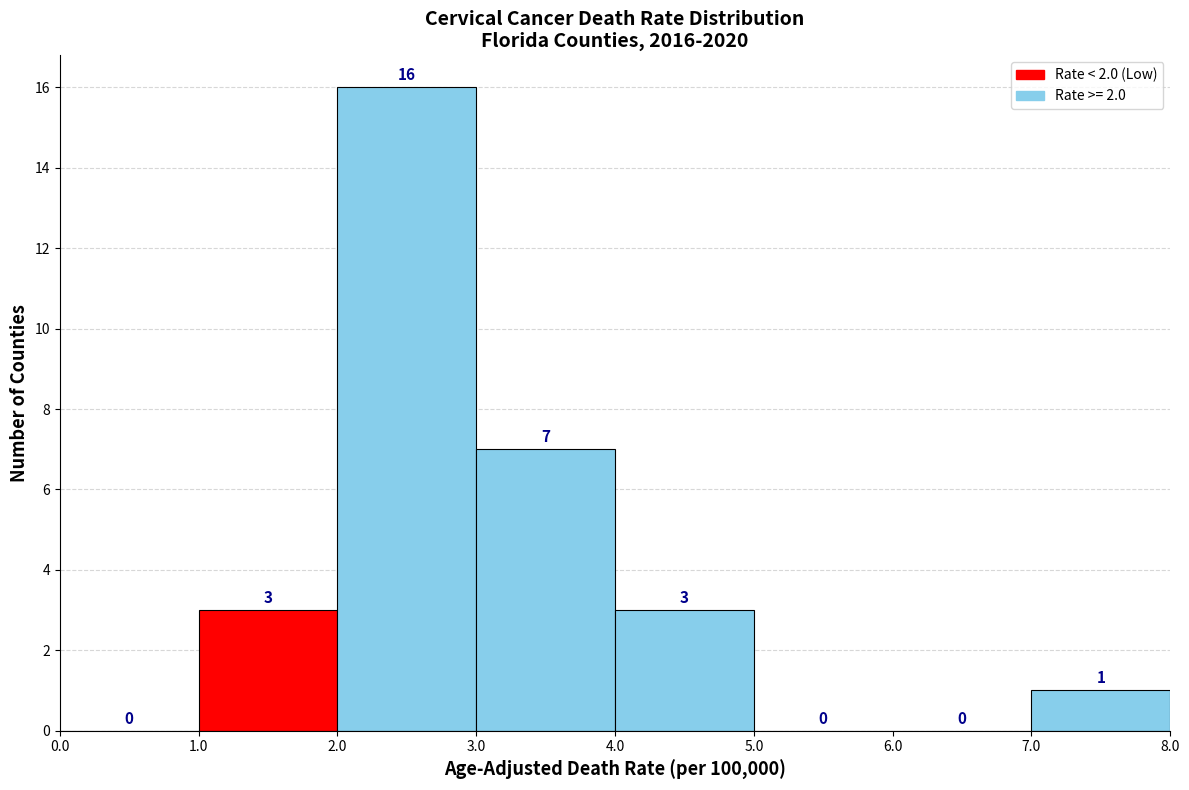

Reading left to right, list every bar in this chart as the range it spans on the x-axis followed by its height.

0.0 to 1.0: 0
1.0 to 2.0: 3
2.0 to 3.0: 16
3.0 to 4.0: 7
4.0 to 5.0: 3
5.0 to 6.0: 0
6.0 to 7.0: 0
7.0 to 8.0: 1